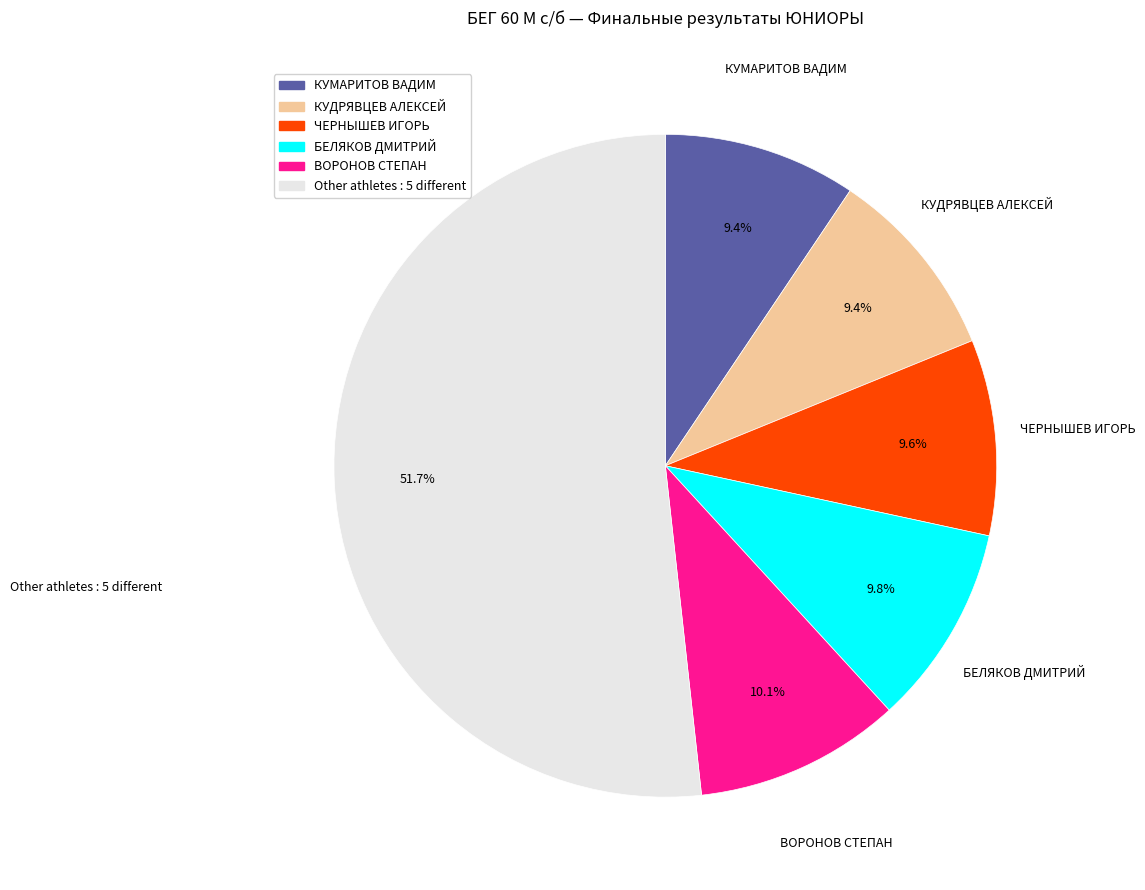

What percentage is the КУДРЯВЦЕВ АЛЕКСЕЙ slice, to the nearest percent?

9%